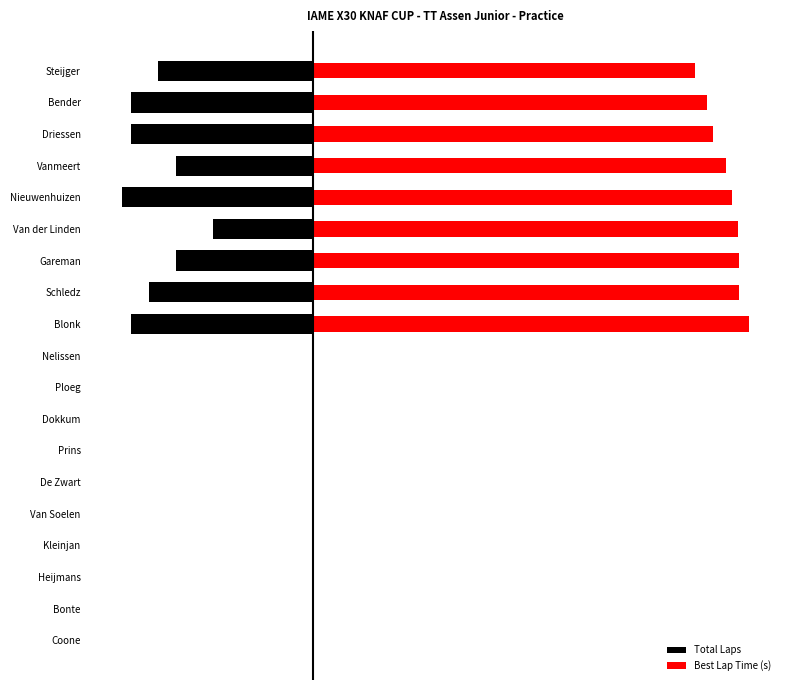

What is the value of the Total Laps bar at the 5th from the left?

-21.0